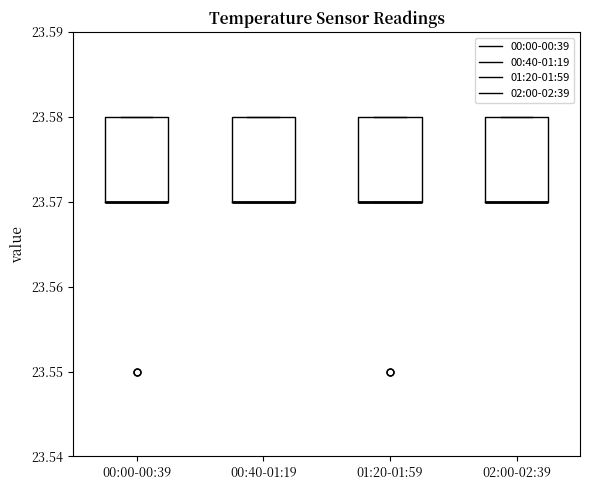

Reading left to right, transcribe this box plot: for each box, give where its median line is, the range the box spans, and where its two whiskers end, as read against the y-axis. The values are not printed on the chart, so give them approximately, as read against the axis.

00:00-00:39: median 23.57 (drawn on the box's lower edge), box 23.57 to 23.58, whiskers 23.57 to 23.58
00:40-01:19: median 23.57 (drawn on the box's lower edge), box 23.57 to 23.58, whiskers 23.57 to 23.58
01:20-01:59: median 23.57 (drawn on the box's lower edge), box 23.57 to 23.58, whiskers 23.57 to 23.58
02:00-02:39: median 23.57 (drawn on the box's lower edge), box 23.57 to 23.58, whiskers 23.57 to 23.58